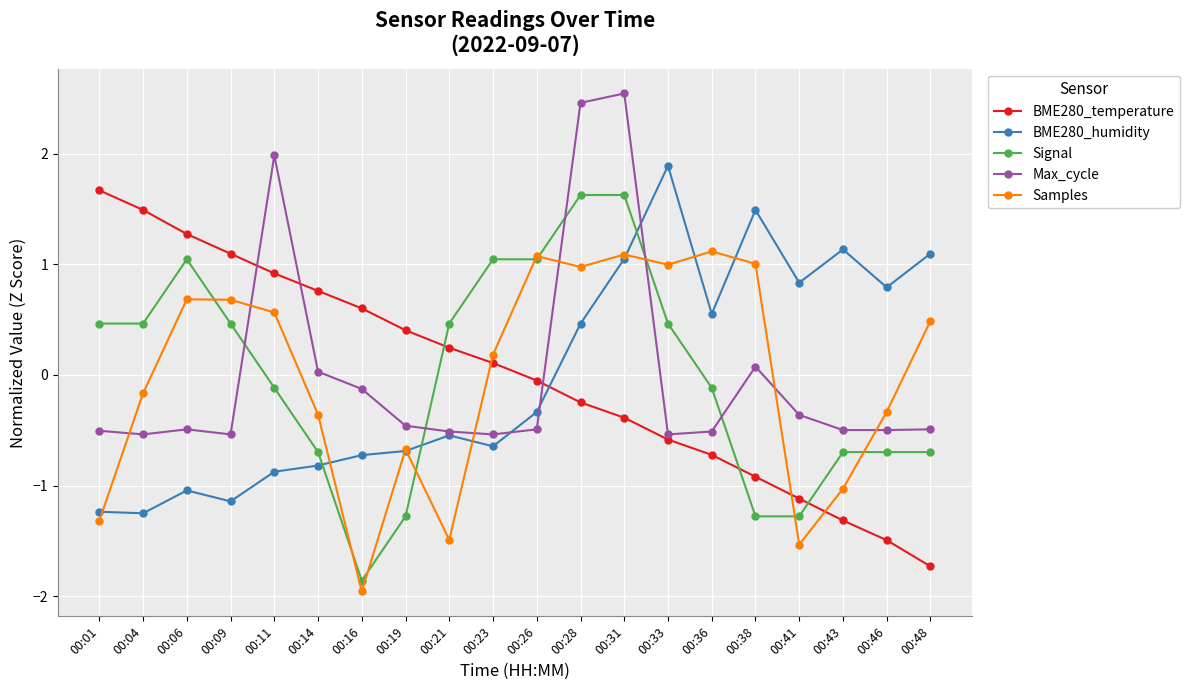

Where is the first local maximum for Signal?

00:06